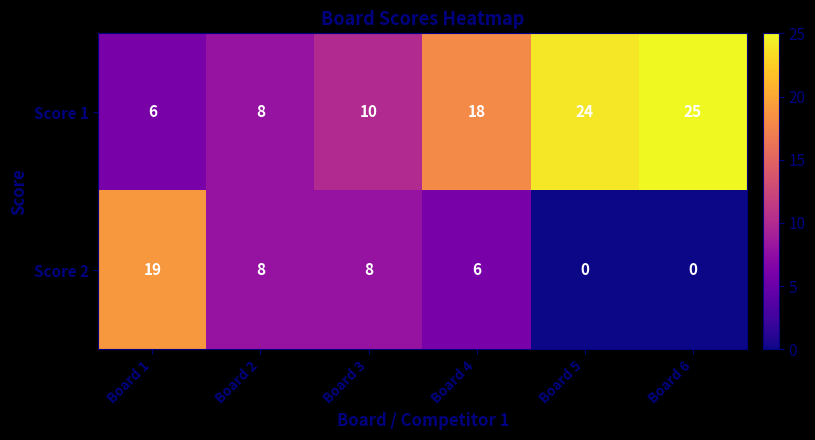

Which series has the largest total across all categories?

Score 1